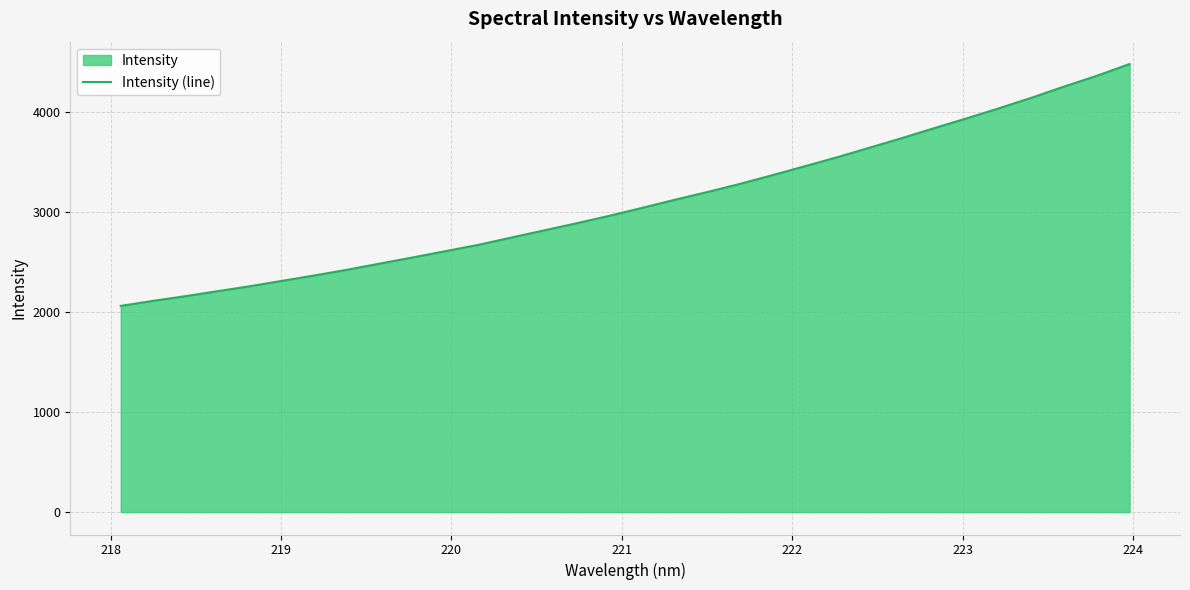

What is the maximum value shown in the chart?

4477.5